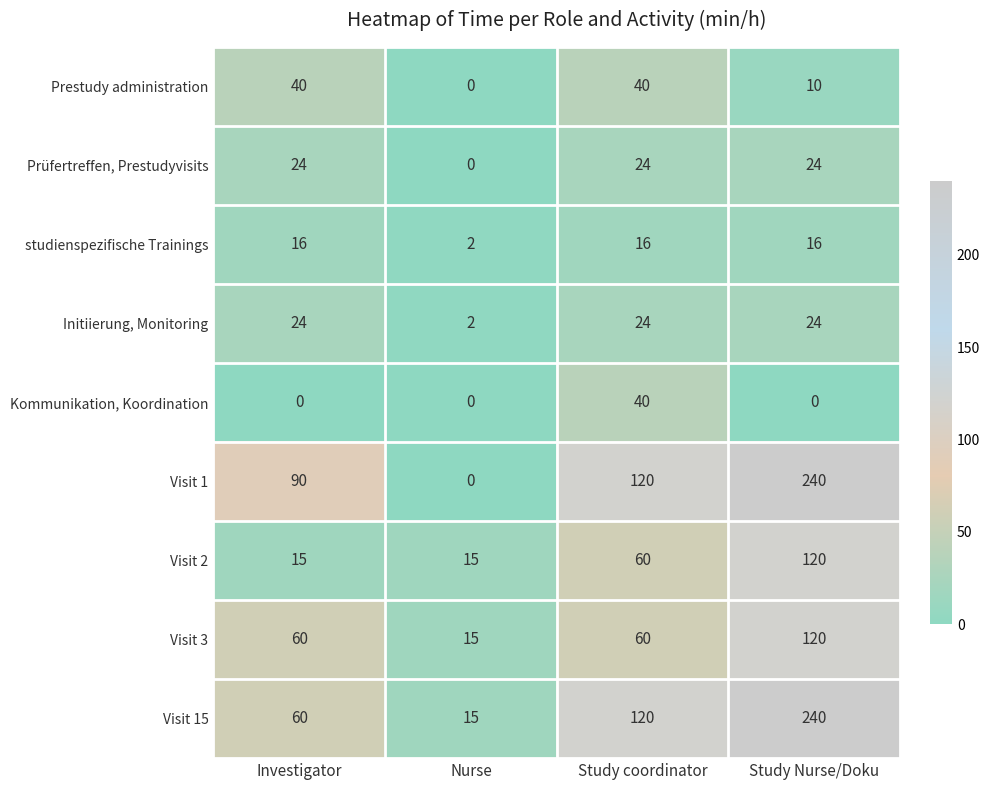

What is the difference between the highest and lowest values at Investigator?

90